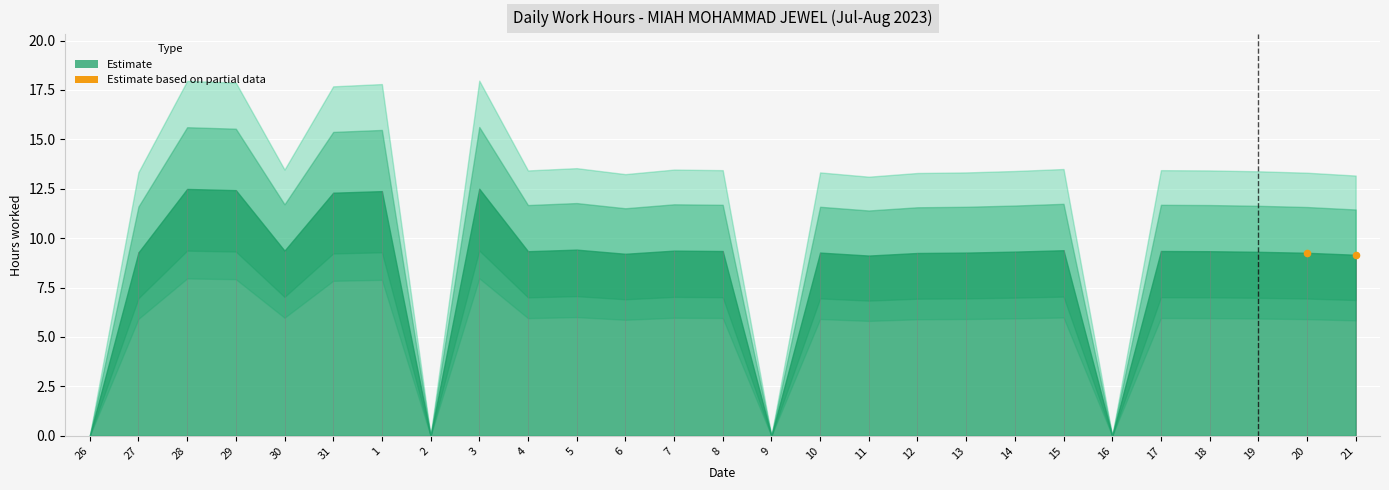

What is the average X value?

25.5